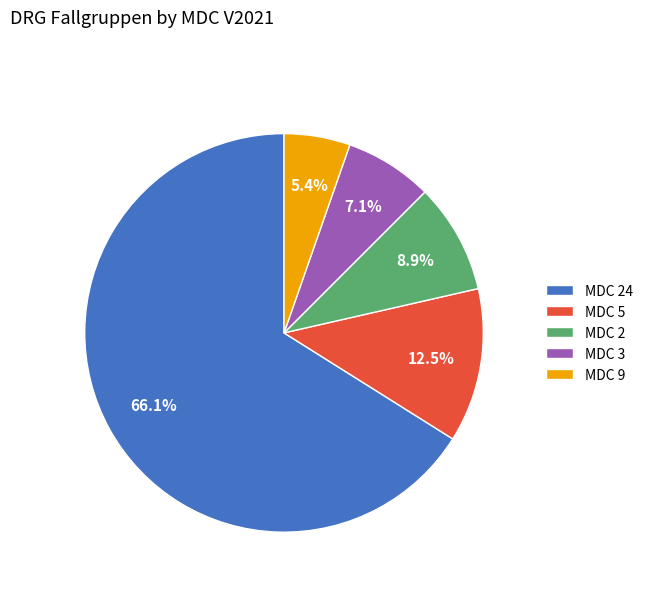

How many segments does this pie chart have?

5